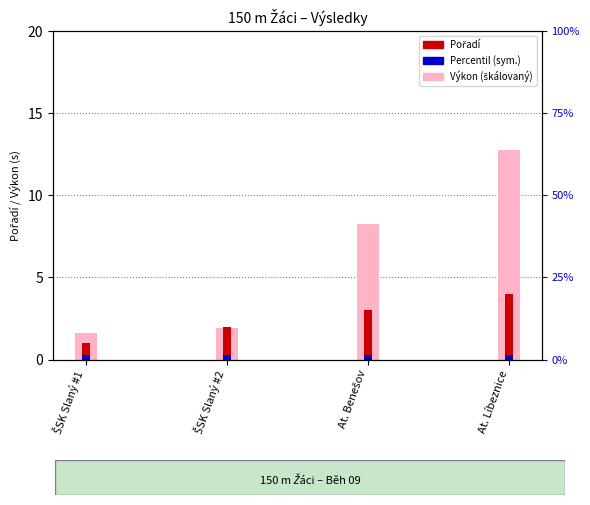

Which series has the largest range (max minus min)?

Výkon (škálovaný)